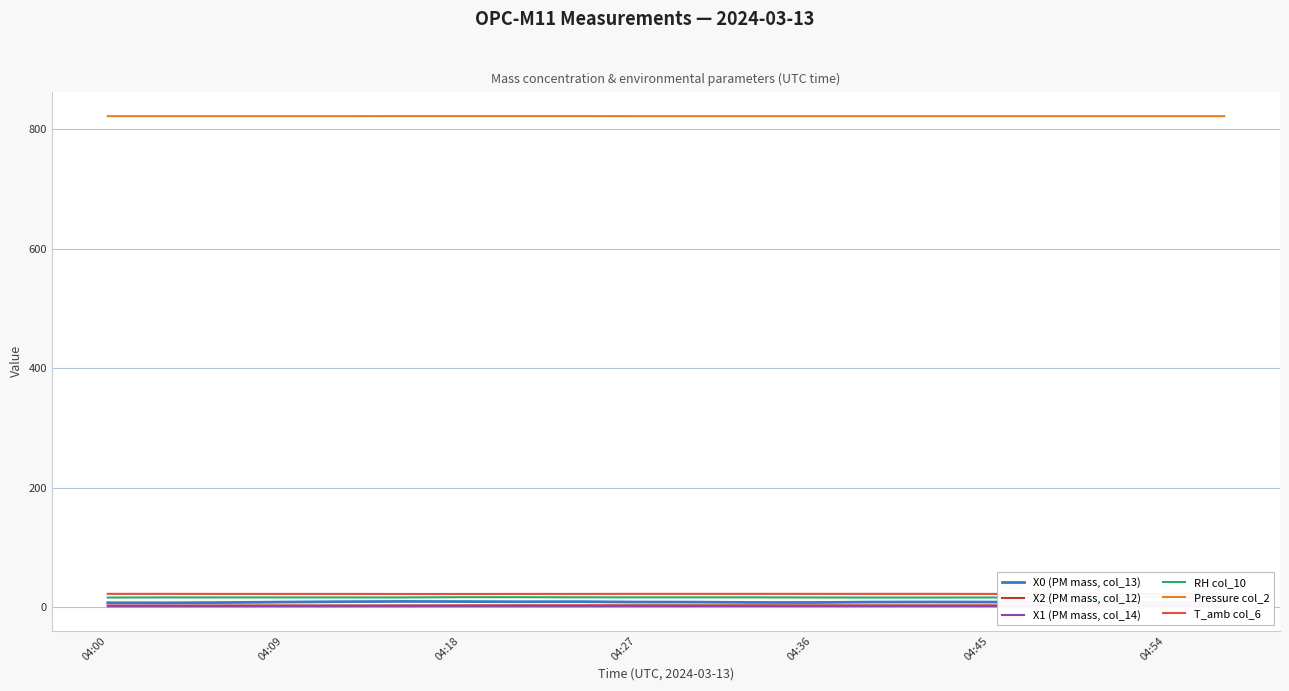

What is the maximum value shown in the chart?

822.2